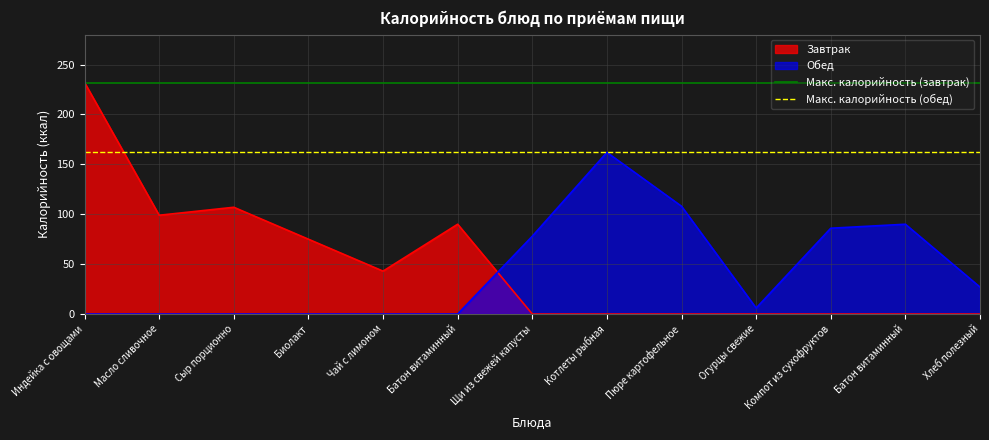

Which category has the lowest value in the Макс. калорийность (обед) series?

Индейка с овощами